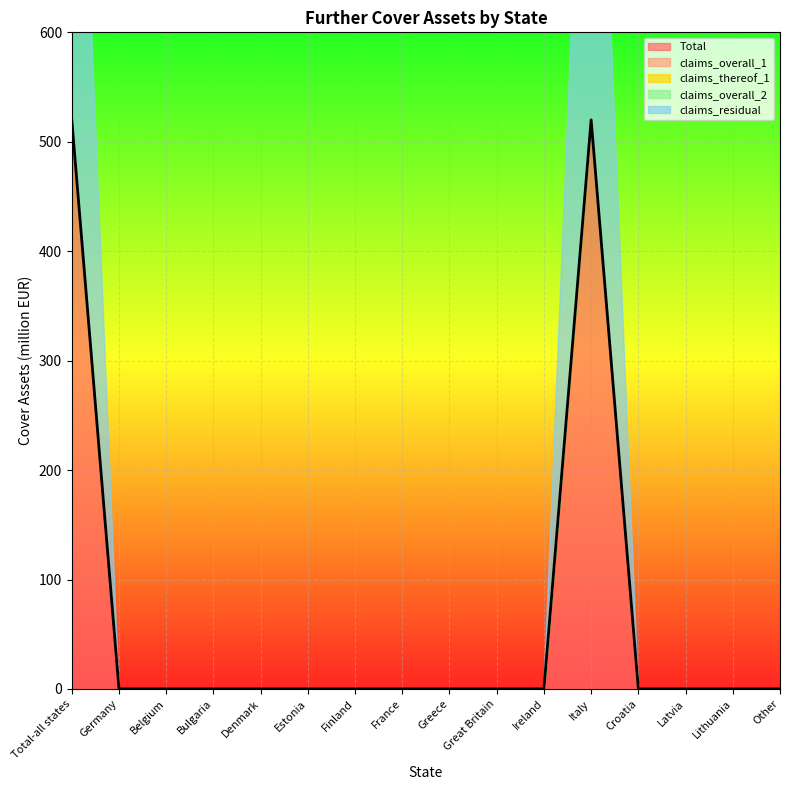

What is the maximum value for Total?

520